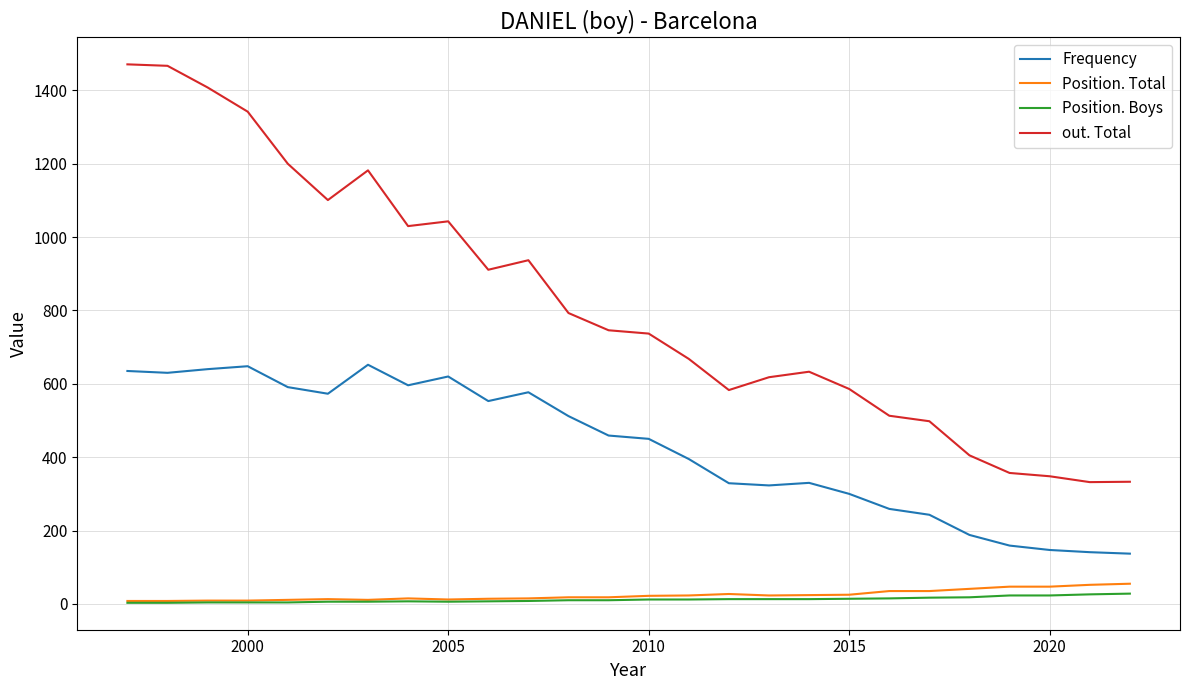

True or false: Frequency and out. Total intersect in this chart.

False